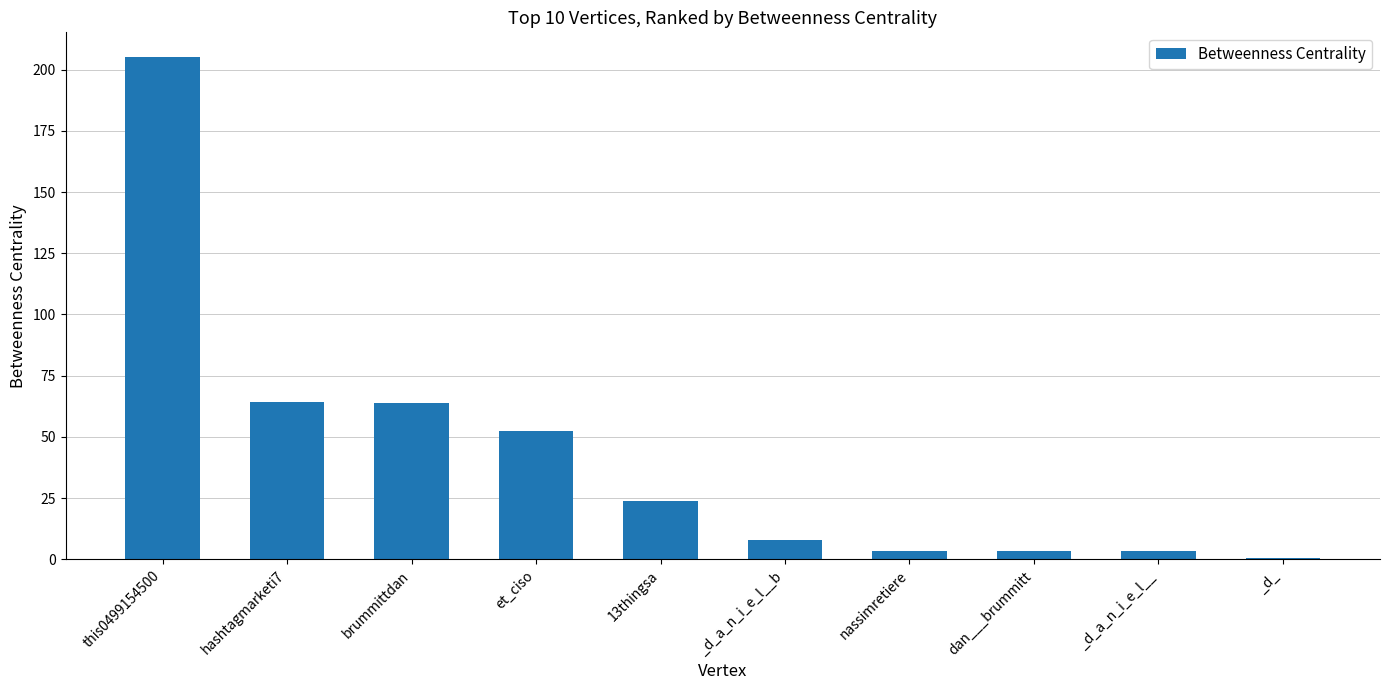

What is the sum of all values?

428.4